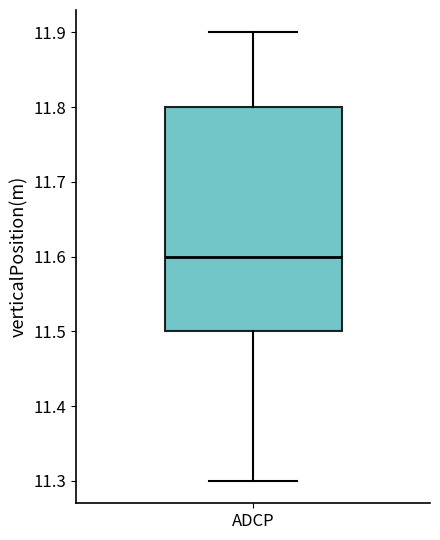

Where is the lower edge of the box for ADCP on the y-axis? The values are not printed on the chart, so give them approximately, as read against the axis.

11.5